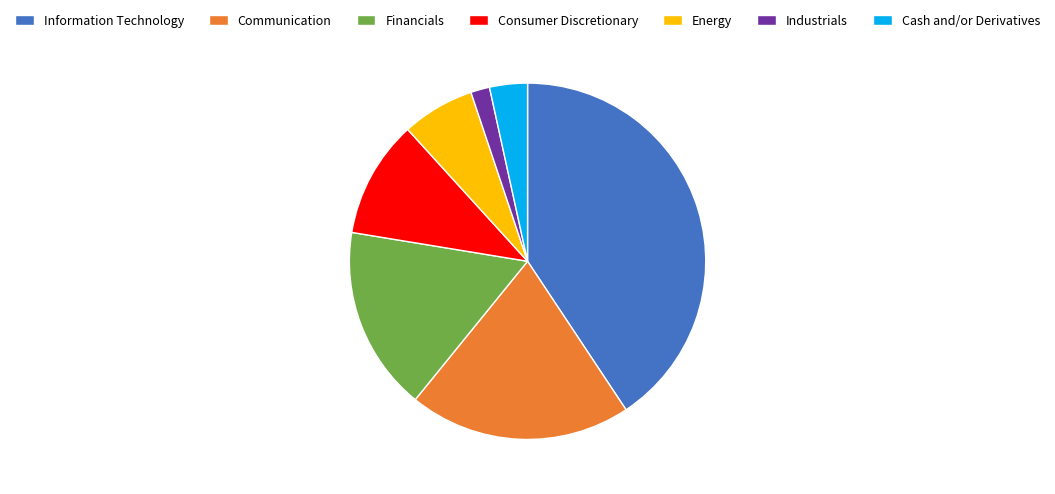

Is it true that Industrials is 14% of the pie?

False